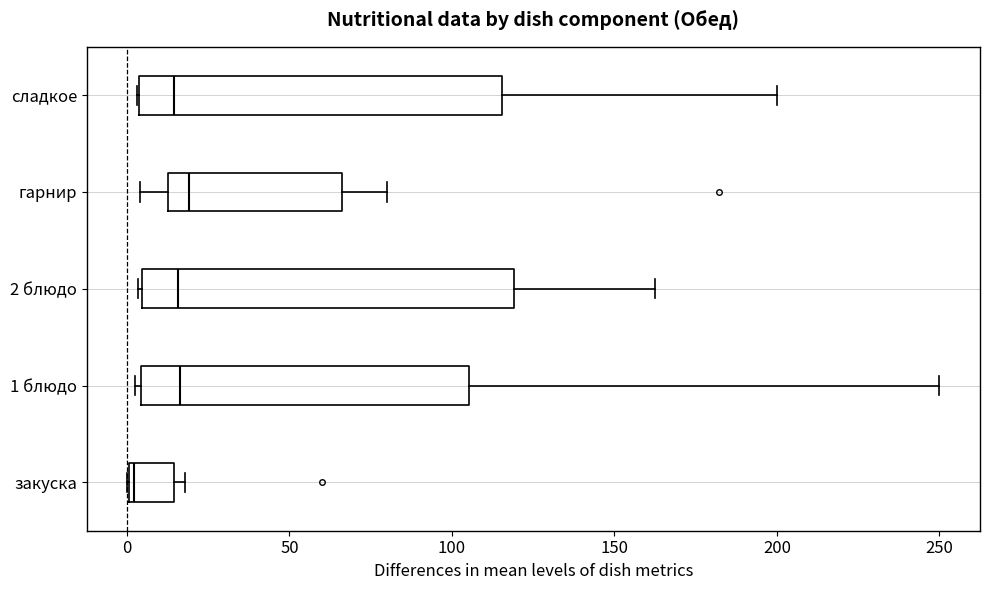

Reading bottom to top, read every box against the x-axis: the position of its median line, the range the box covers, and the ends of its whiskers. The values are not printed on the chart, so give them approximately, as read against the axis.

закуска: median 0, box 0 to 15, whiskers 0 to 20
1 блюдо: median 15, box 5 to 105, whiskers 0 to 250
2 блюдо: median 15, box 5 to 120, whiskers 5 to 165
гарнир: median 20, box 15 to 65, whiskers 5 to 80
сладкое: median 15, box 5 to 115, whiskers 5 to 200